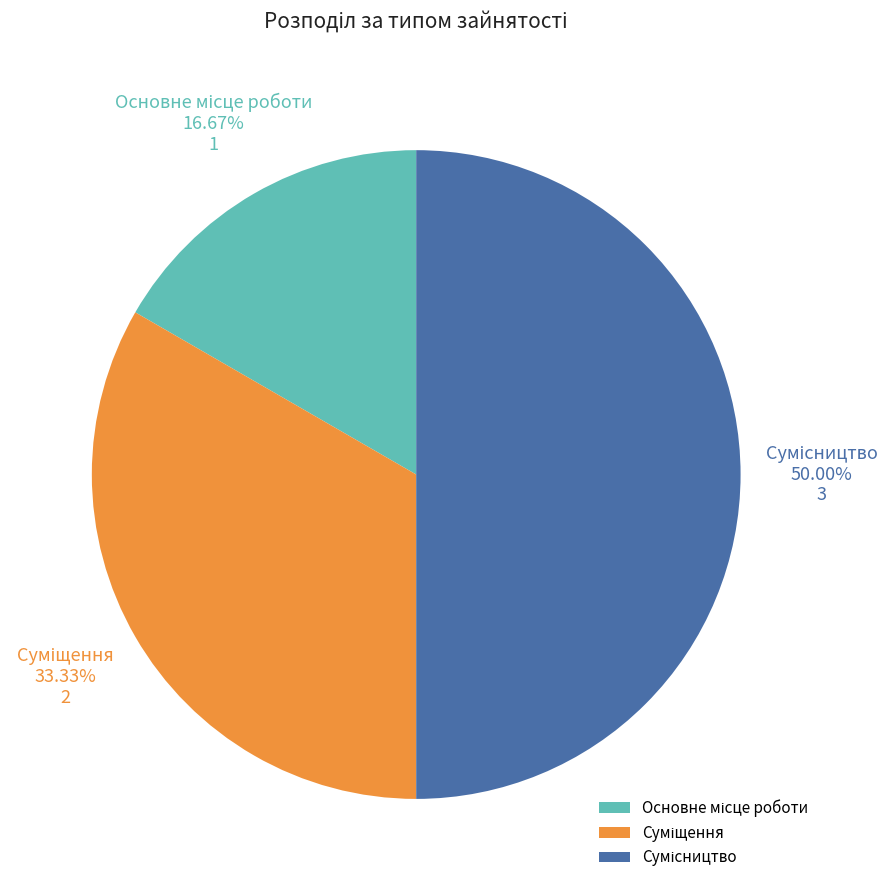

What is the ratio of the value at Сумісництво to the value at Суміщення?

1.5